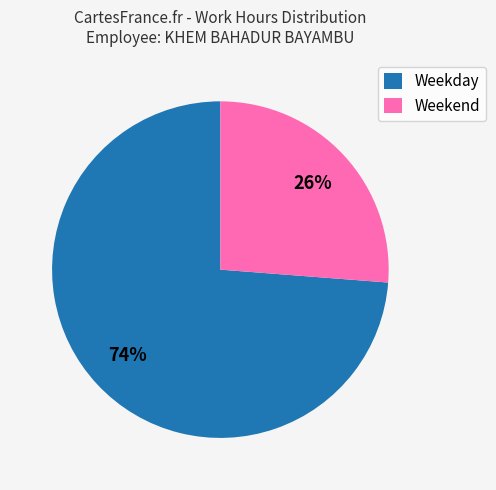

Is the sum of Weekday and Weekend greater than half?

Yes